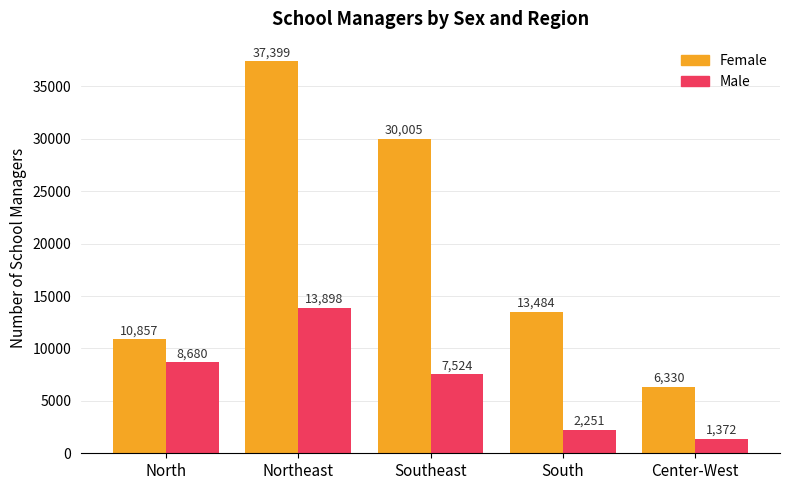

At which label does Female reach its minimum?

Center-West